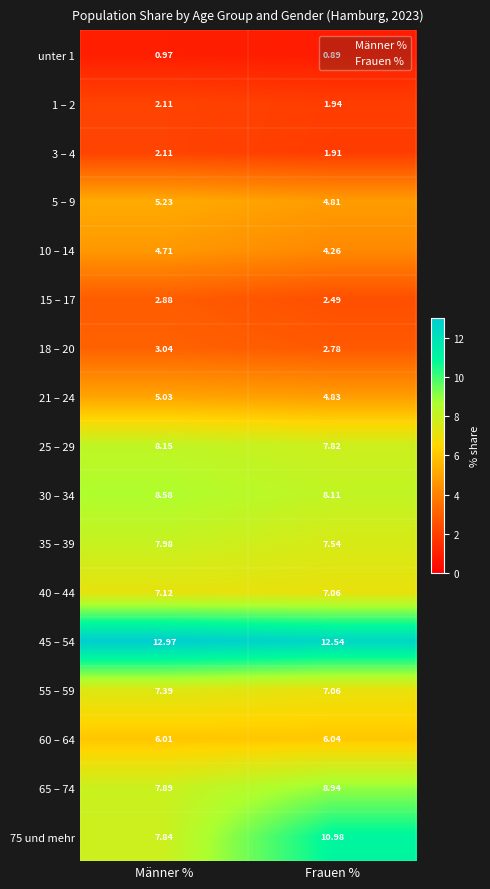

Rank the categories by 60 – 64 value from highest to lowest.

Frauen %, Männer %